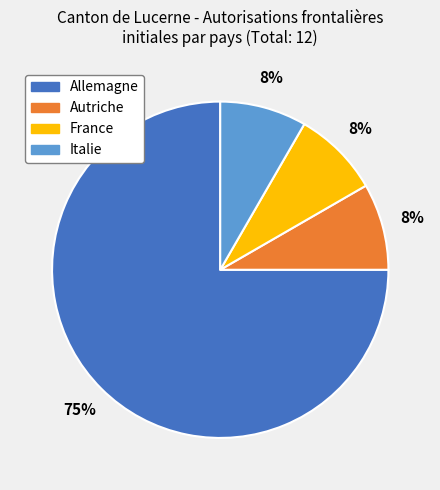

Is there any slice that represents more than half of the pie?

Yes